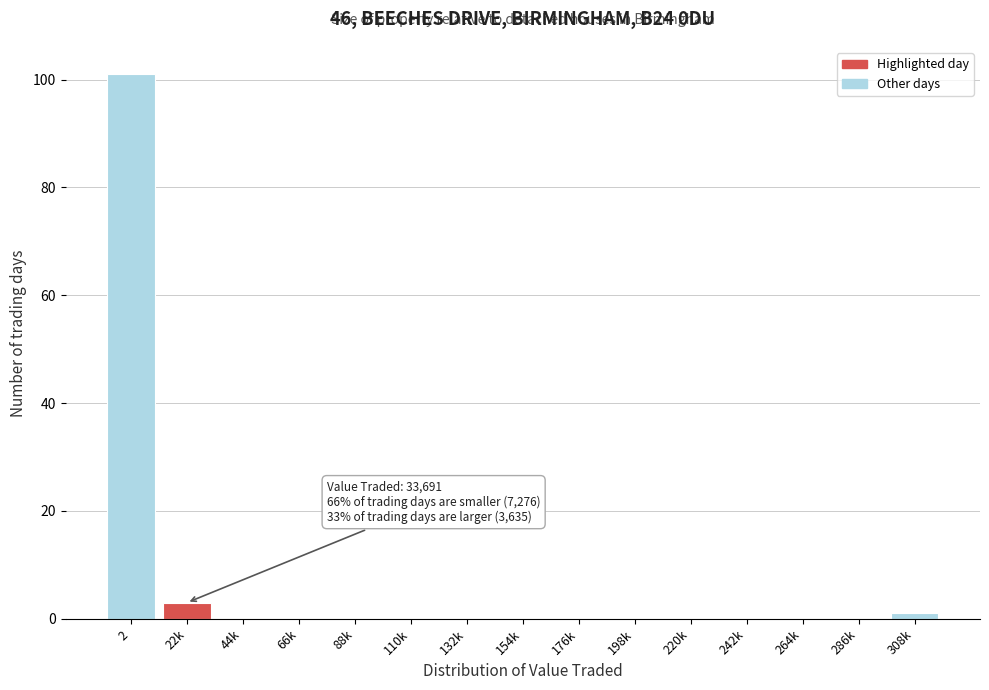

Reading left to right, what are all the values shown in this chart?

2=101	22k=3	44k=0	66k=0	88k=0	110k=0	132k=0	154k=0	176k=0	198k=0	220k=0	242k=0	264k=0	286k=0	308k=1